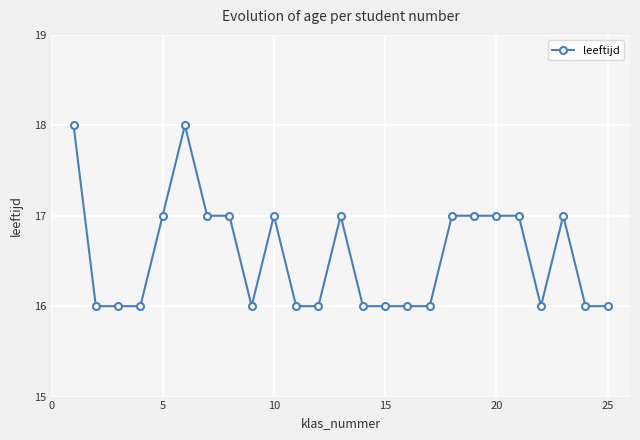

True or false: there are more than 0 points higher than both neighbors.

True